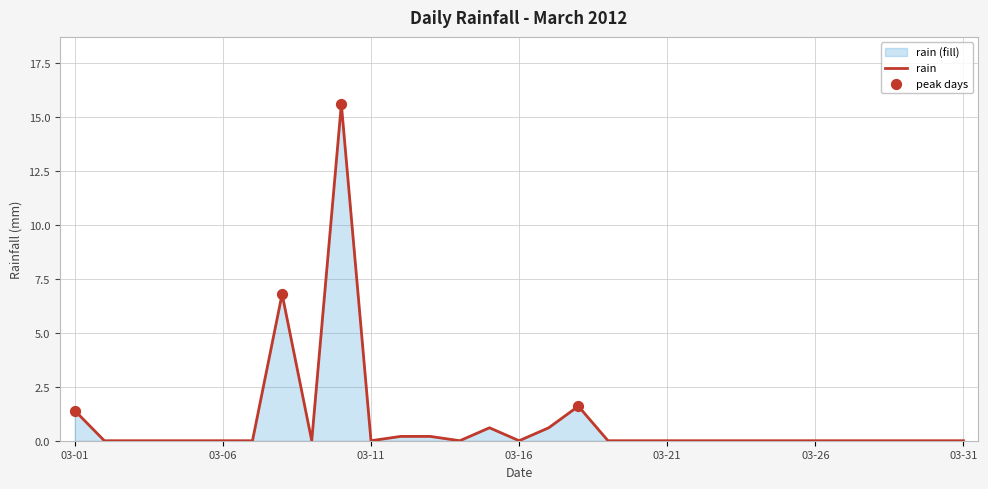

What is the maximum value shown in the chart?

15.6